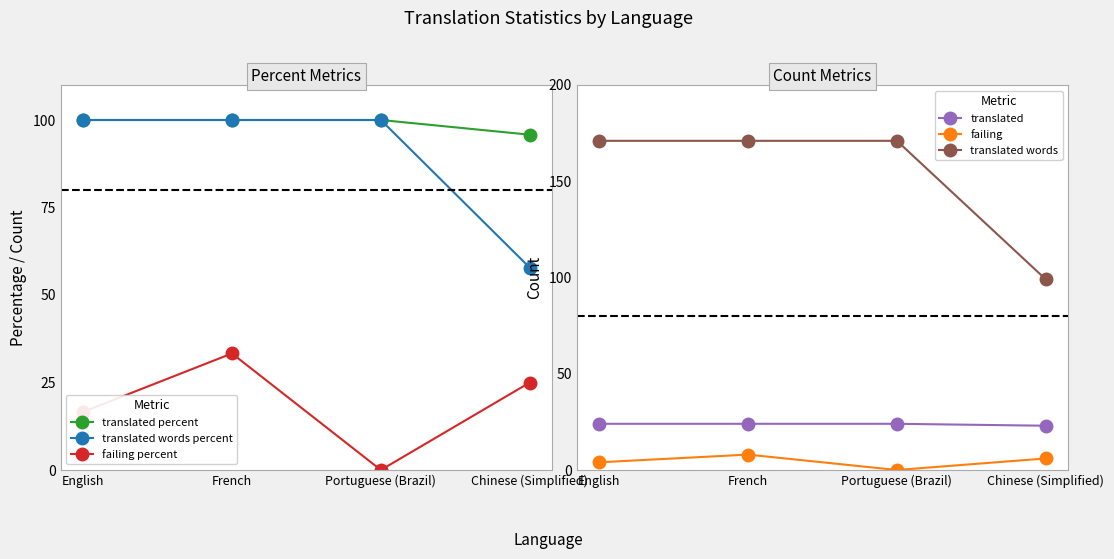

At which label does failing reach its minimum?

Portuguese (Brazil)